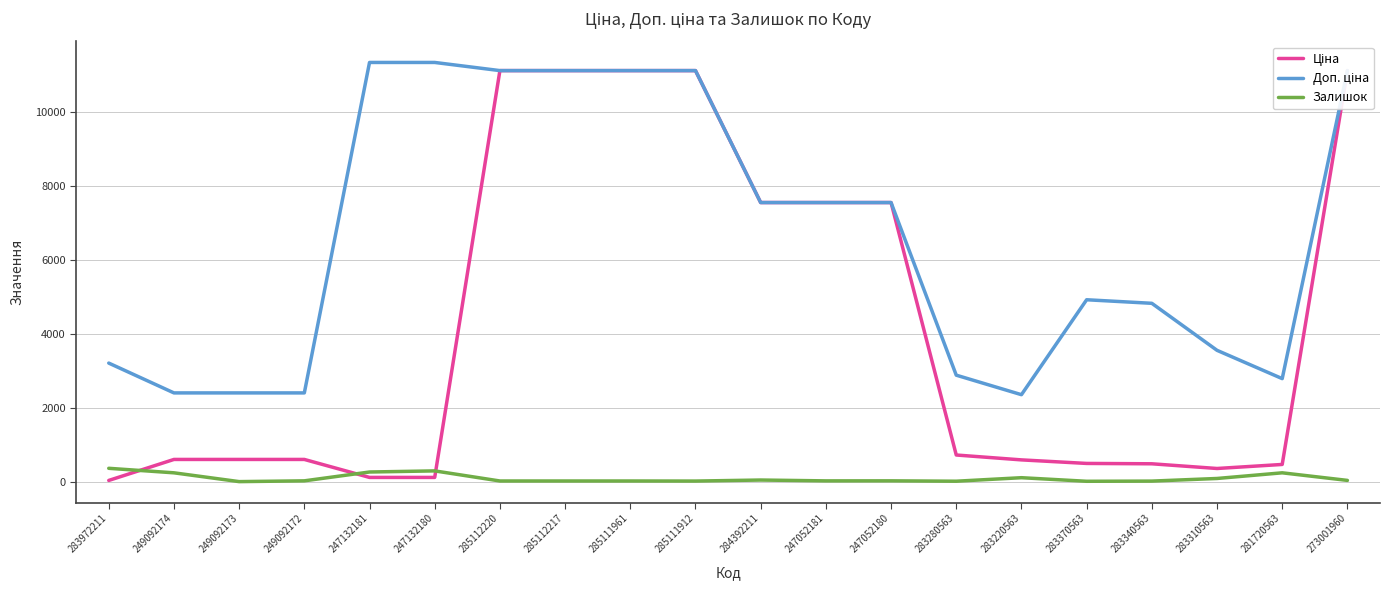

What is the label of the 15th point from the left?

283220563